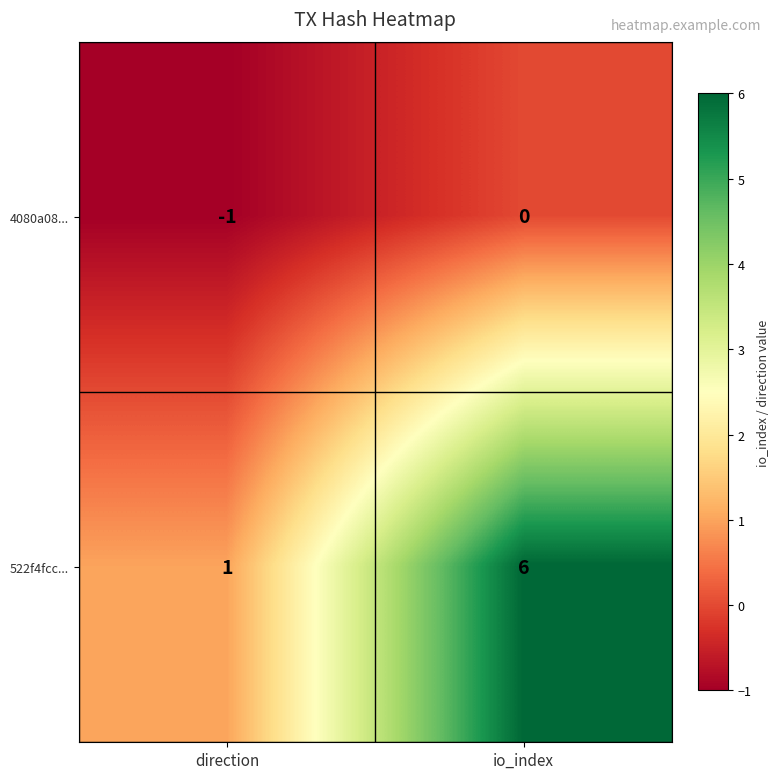

Which series has the largest range (max minus min)?

522f4fcc...